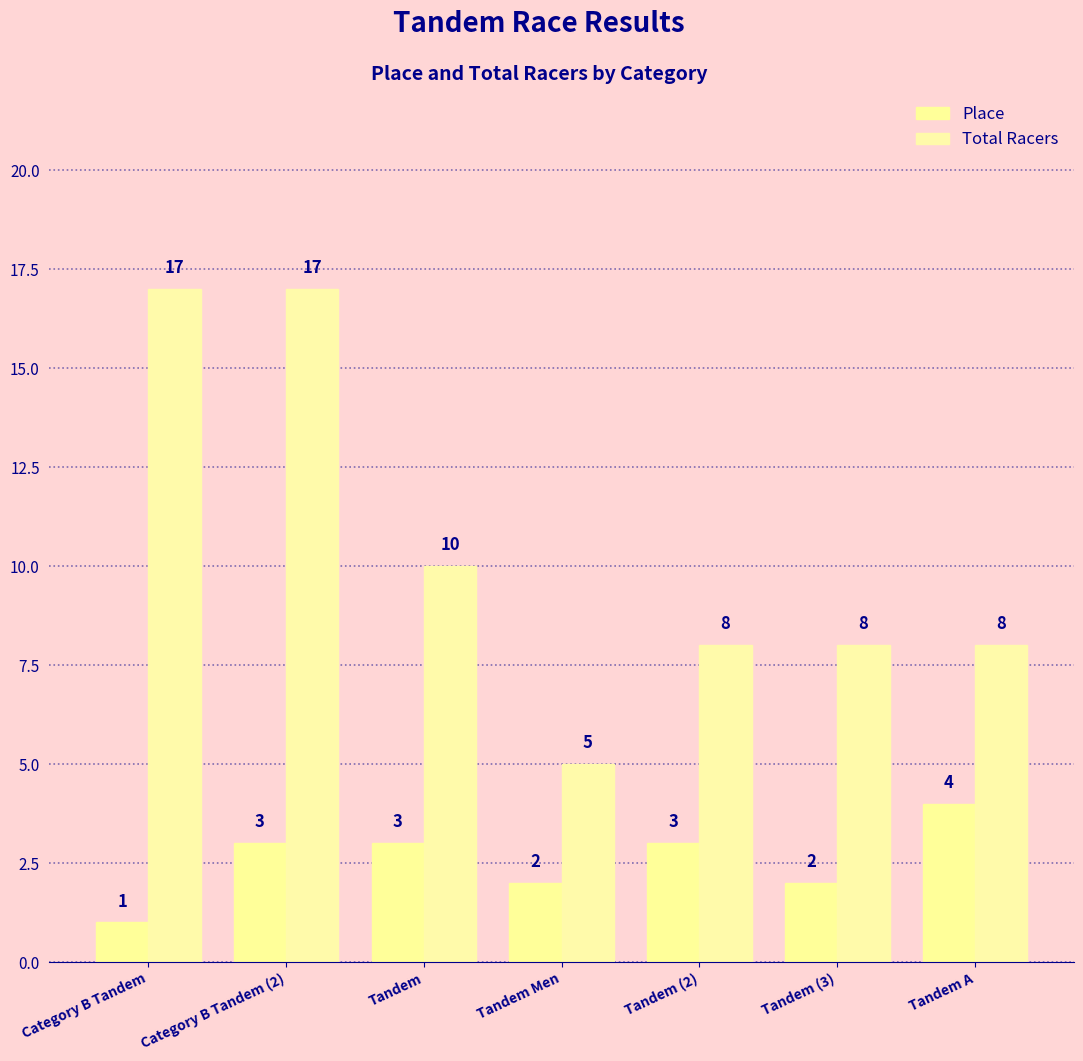

Which category has the highest value across all series?

Category B Tandem